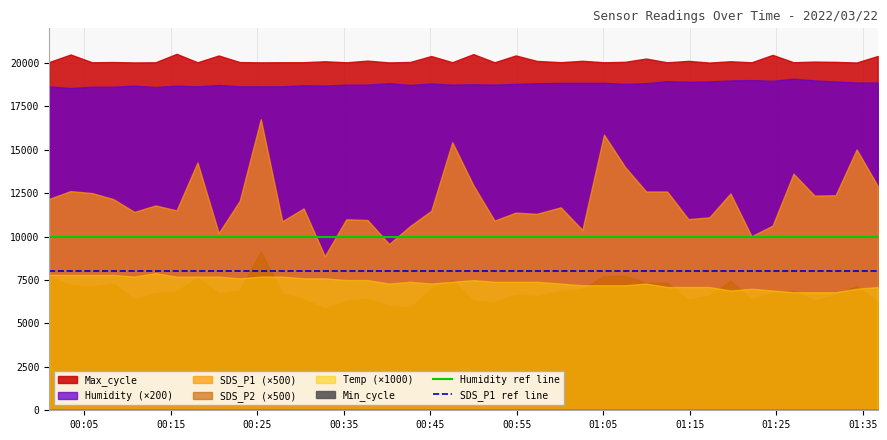

True or false: Humidity ref line and SDS_P1 ref line cross at least once.

False